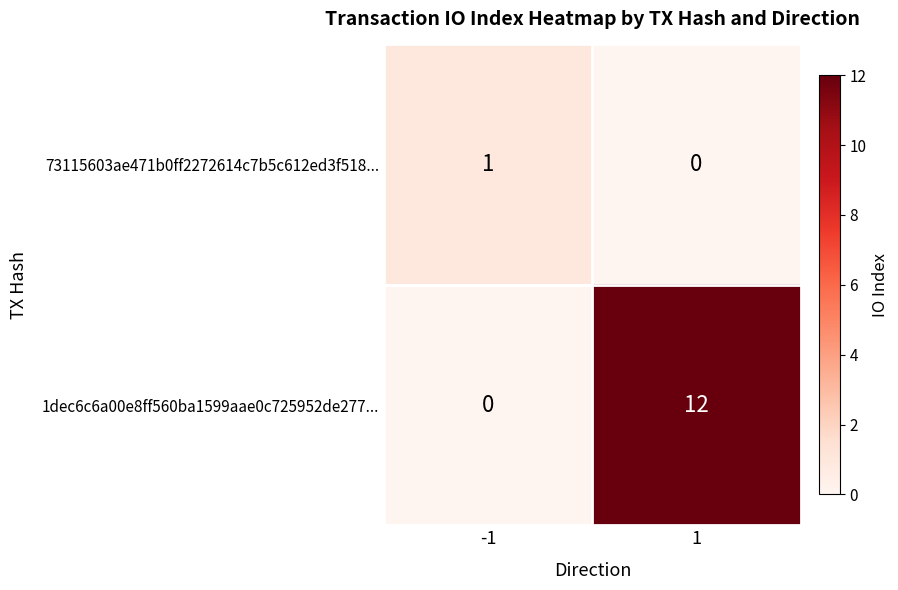

How many data points does each series have?

2